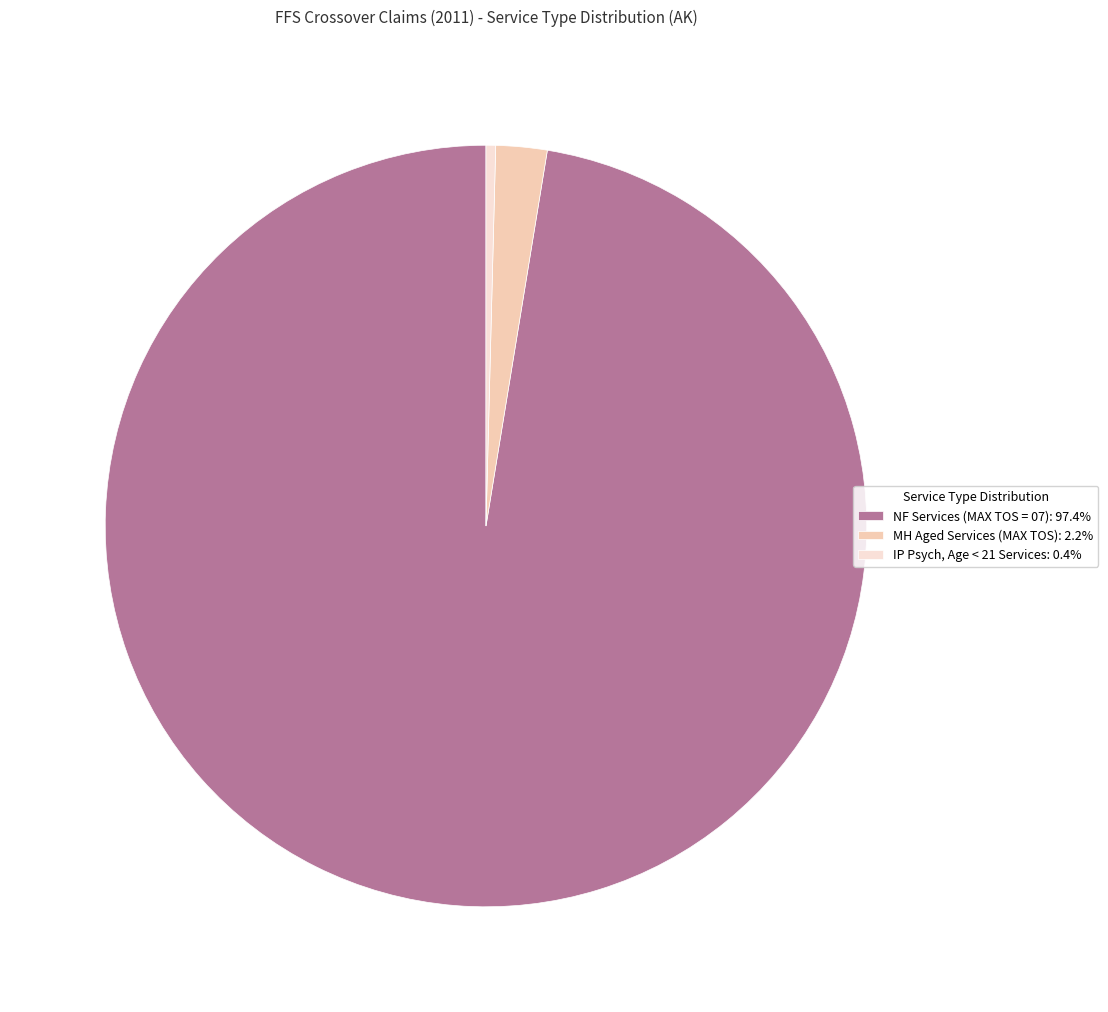

What is the ratio of the value at NF Services (MAX TOS = 07): 97.4% to the value at MH Aged Services (MAX TOS): 2.2%?

44.9